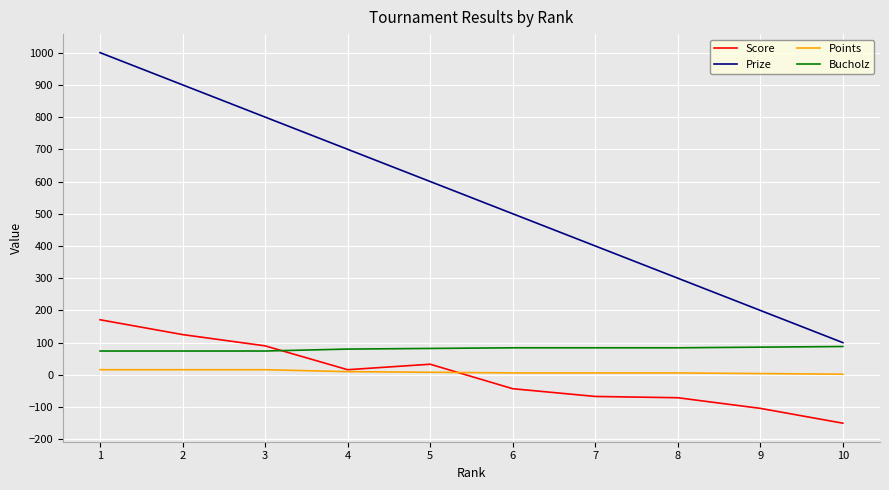

What is the sum of all Points values?

90